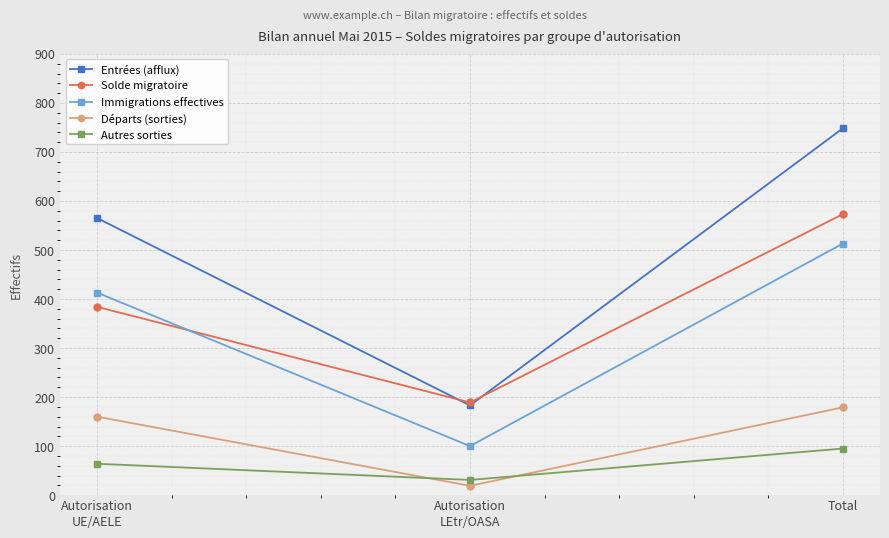

How many lines are shown in the chart?

5